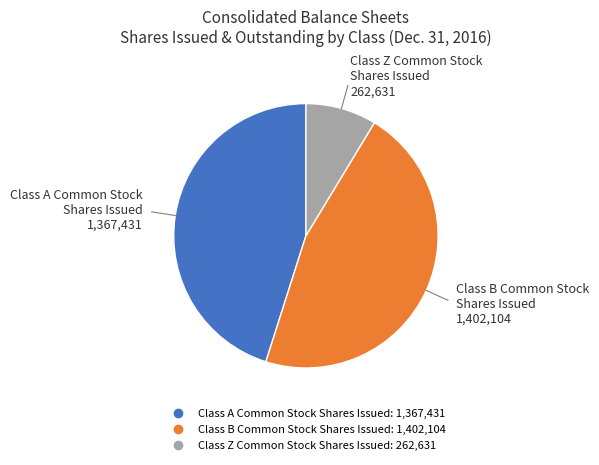

Is there a majority slice in this chart?

No